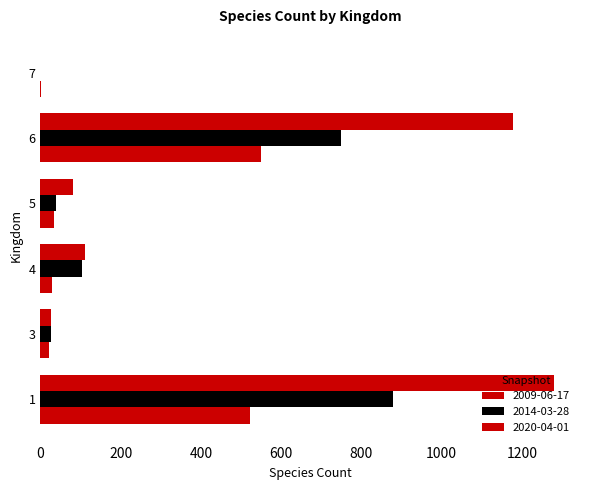

Reading left to right, transcribe all the data shown in this chart.

2009-06-17: 1=523	3=21	4=30	5=34	6=551	7=1
2014-03-28: 1=878	3=27	4=103	5=40	6=750	7=0
2020-04-01: 1=1281	3=27	4=111	5=80	6=1179	7=0